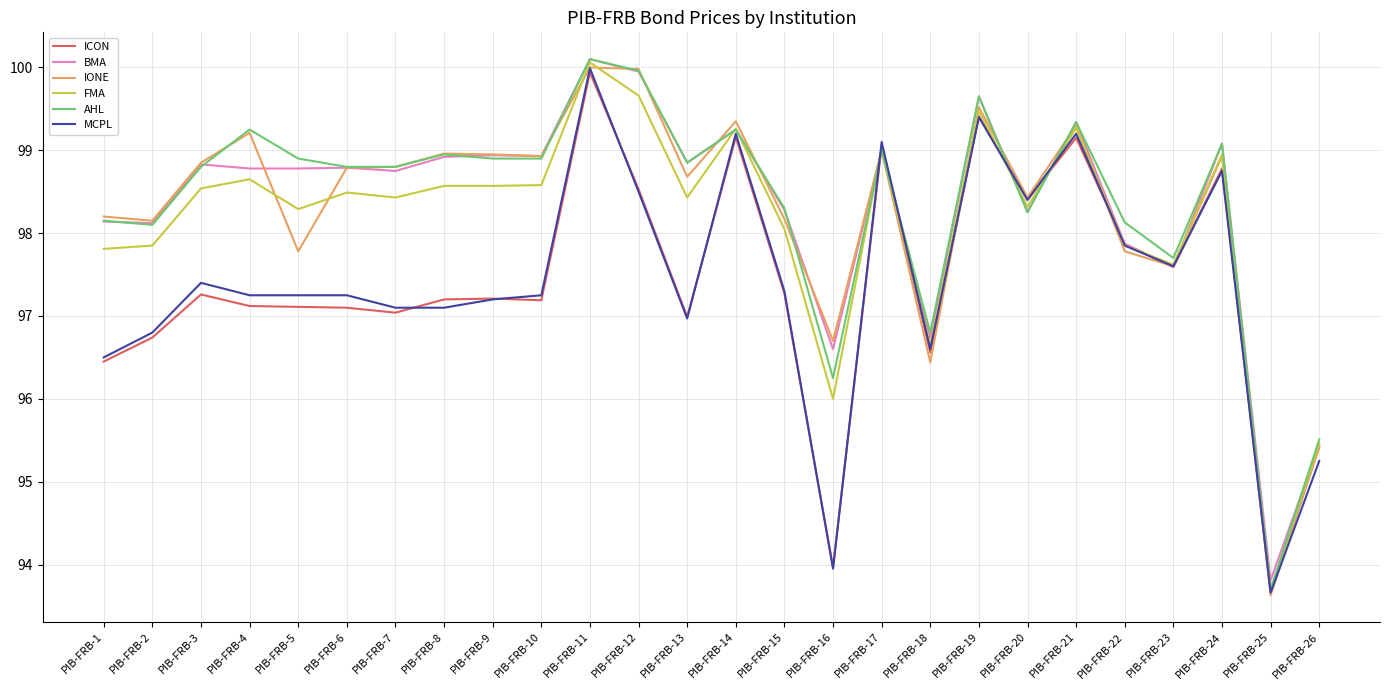

What is the spread (max minus min) of values at PIB-FRB-8?

1.9